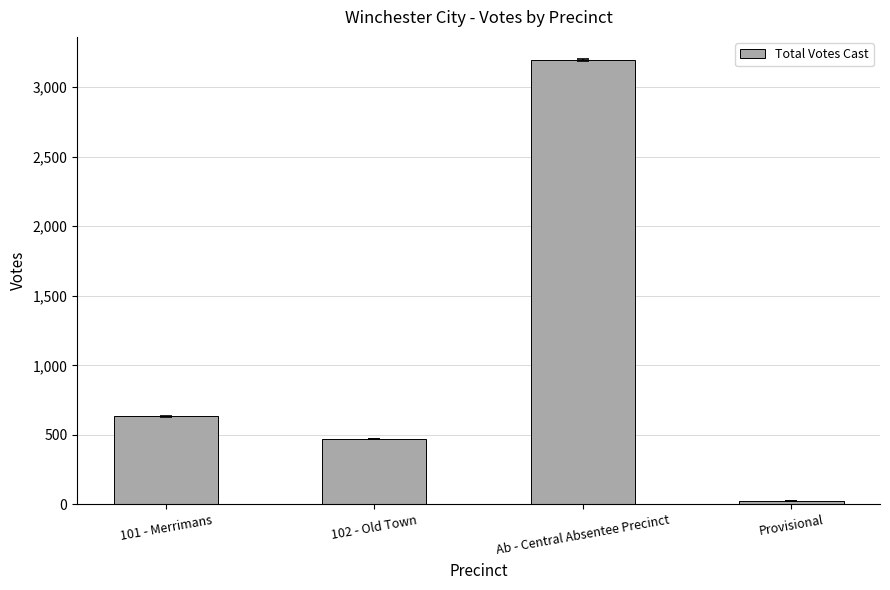

List the labels in order of value, smallest first.

Provisional, 102 - Old Town, 101 - Merrimans, Ab - Central Absentee Precinct